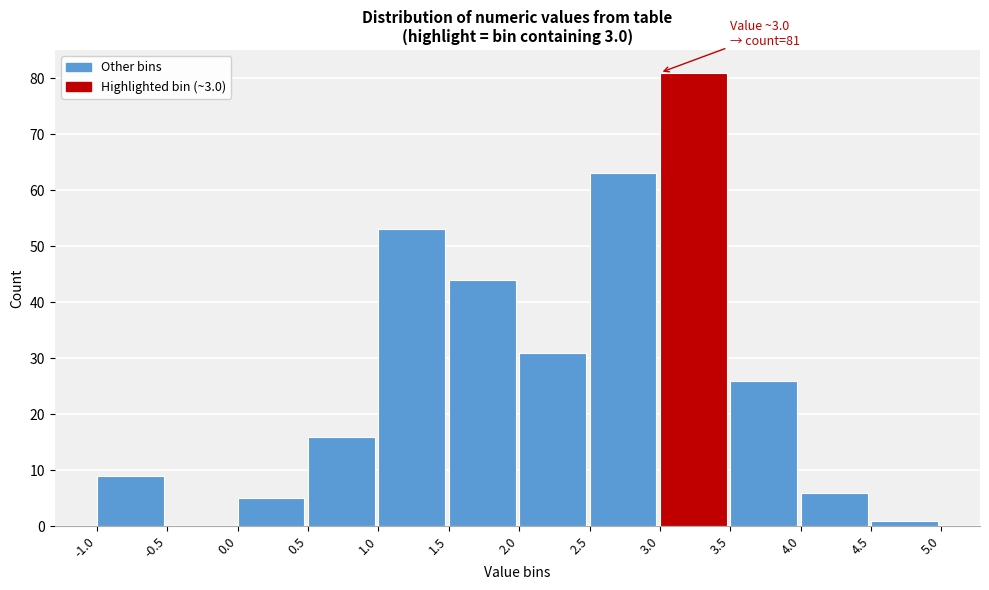

Which range on the x-axis has the tallest bar?

3.0 to 3.5